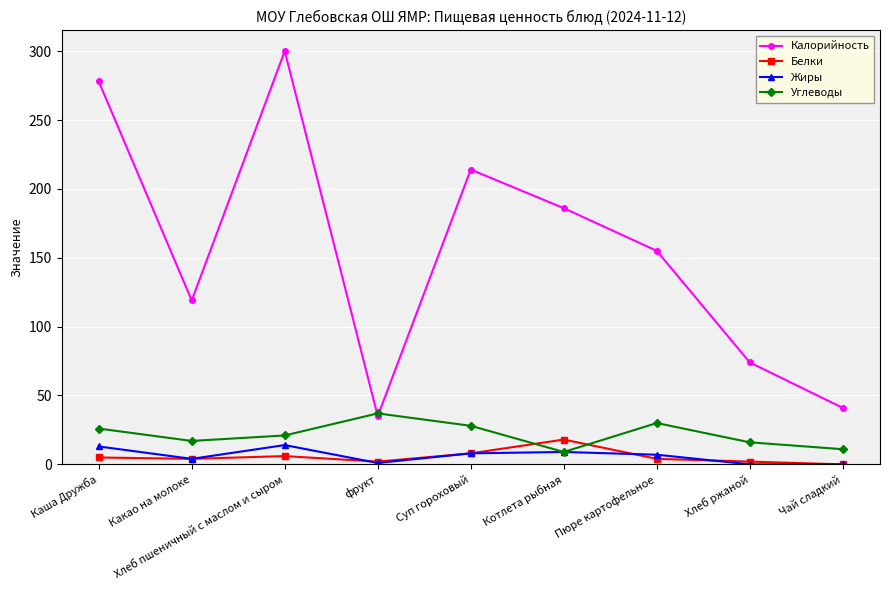

Which series has the largest total across all categories?

Калорийность